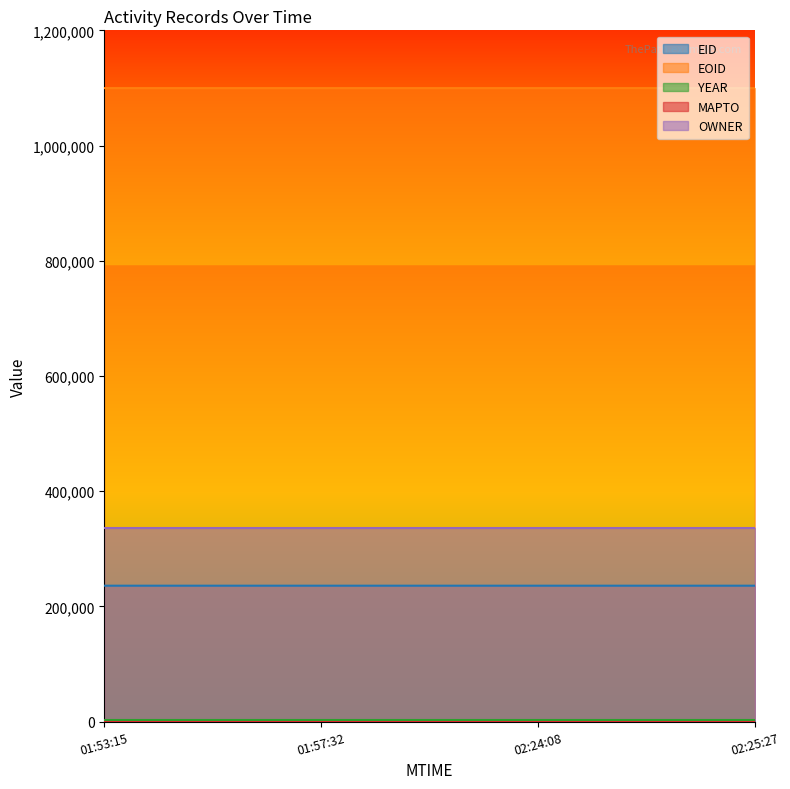

Read the EID value at 2024-03-12T01:57:32.

235840